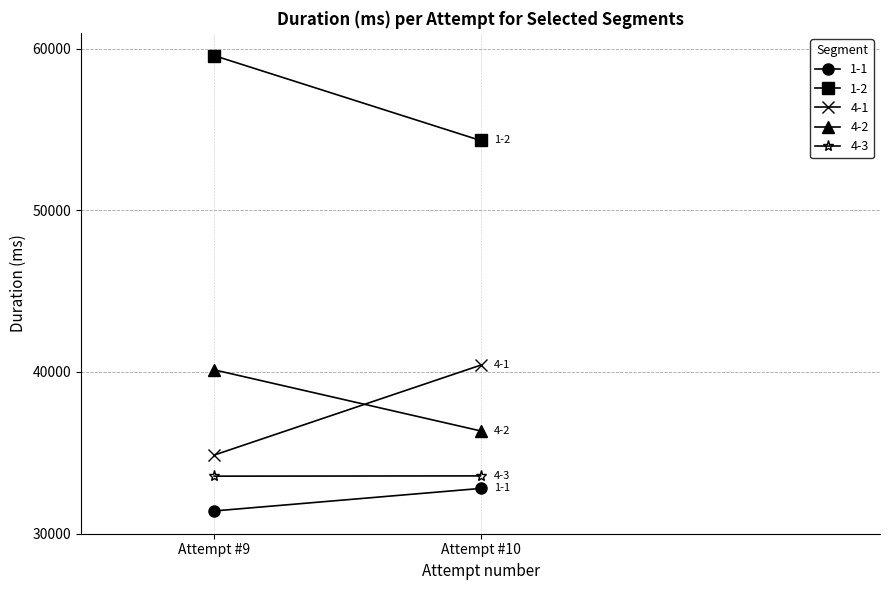

At which label is 4-1 closest to 37636?

Attempt #9